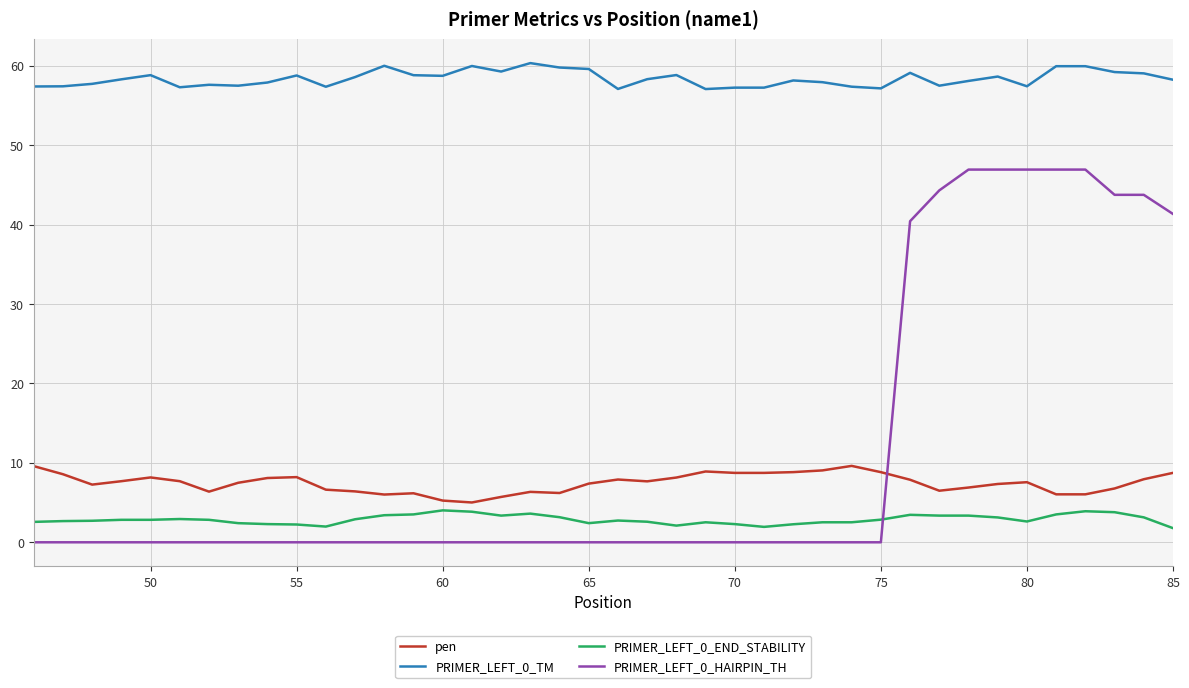

Which series has the largest total across all categories?

PRIMER_LEFT_0_TM